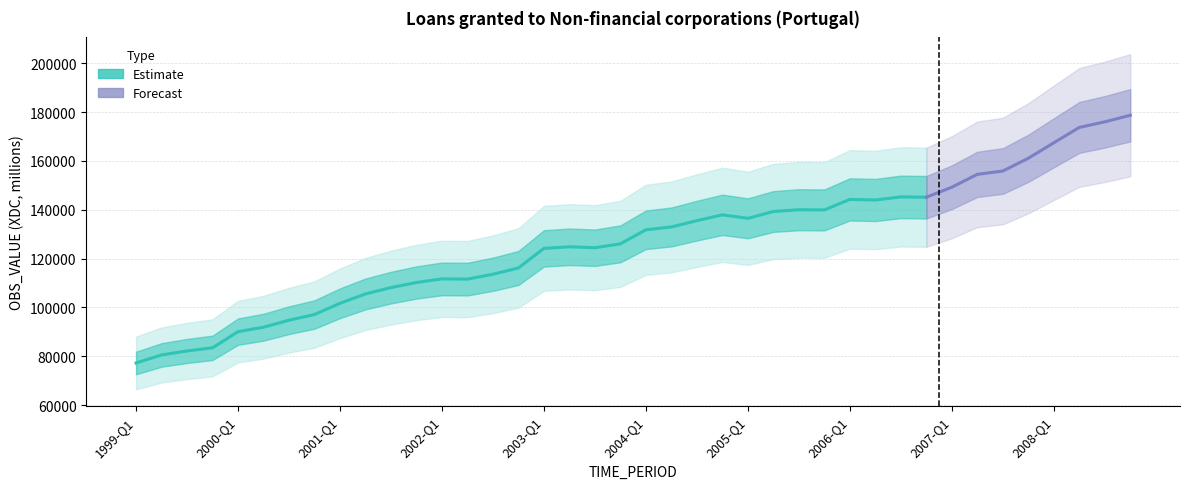

True or false: the data has more than 0 interior local peaks.

True